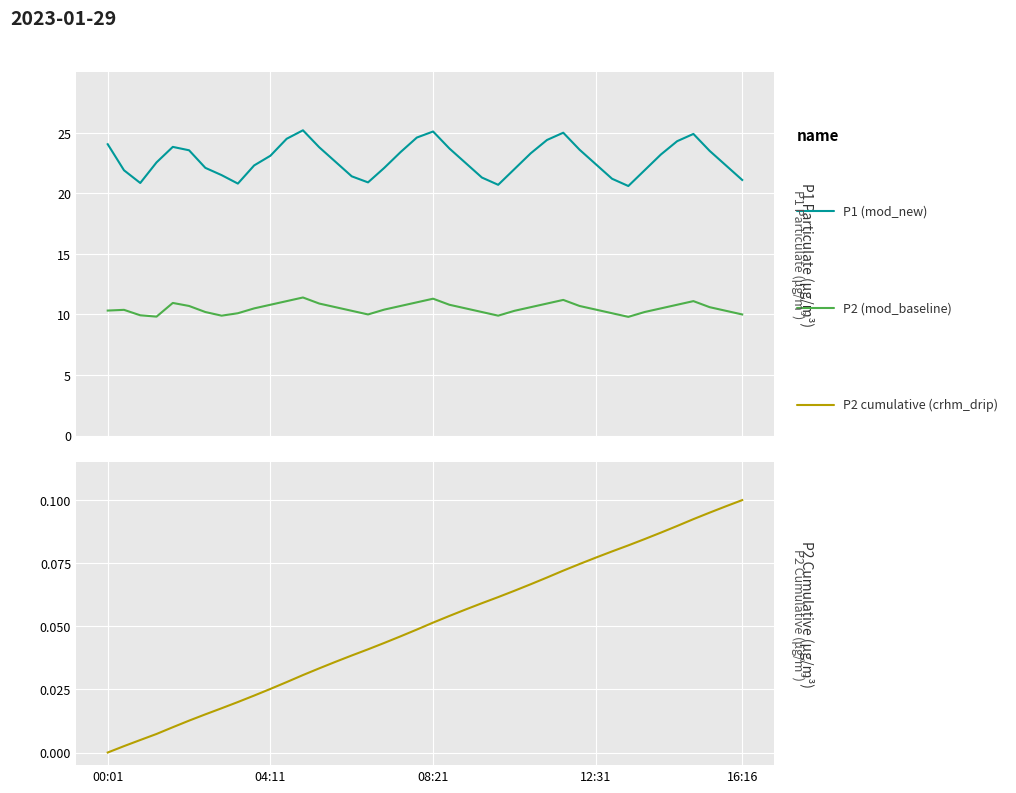

What is the sum of the P2 (mod_baseline) values at 22 and 17?

20.9